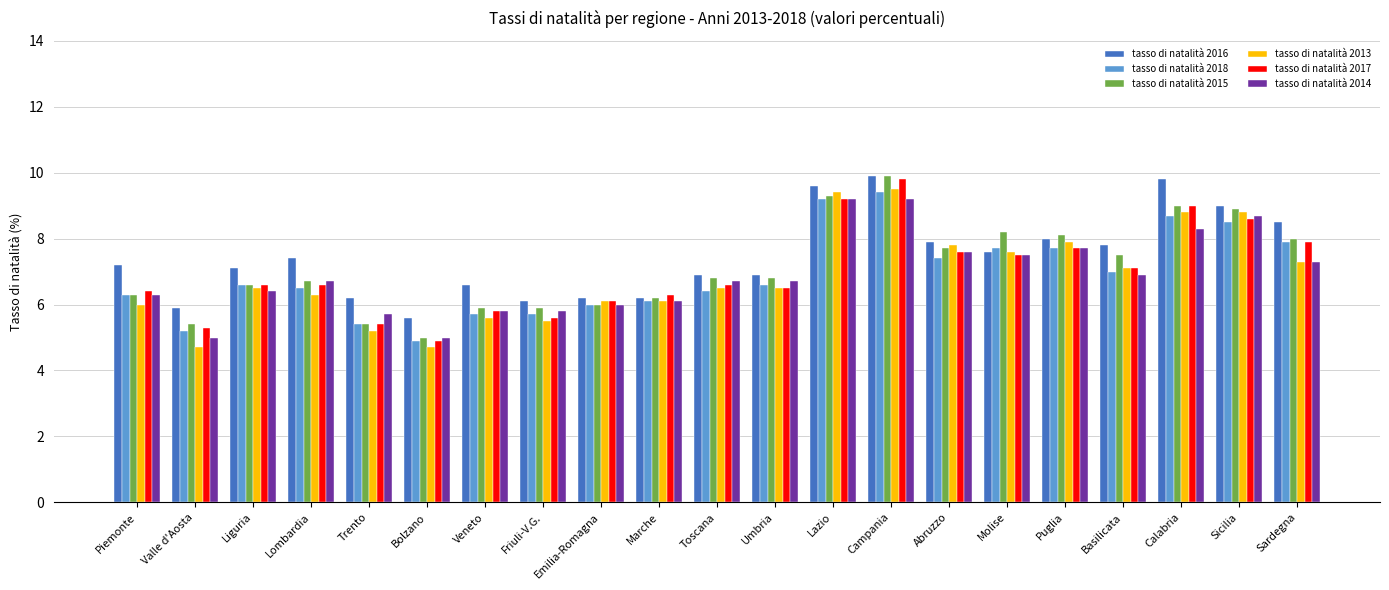

What is the value of the tasso di natalità 2017 bar at the 6th from the left?

4.9